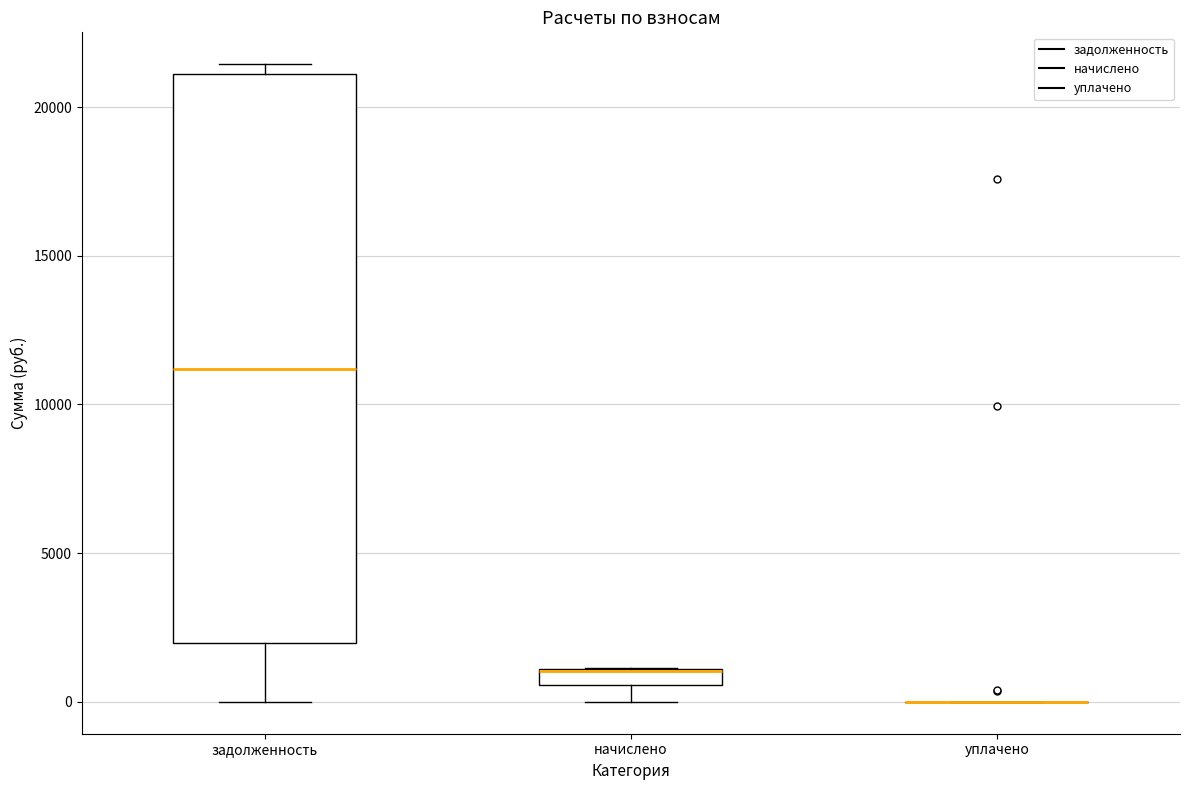

Which box is the tallest, from its lower edge to its upper edge?

задолженность